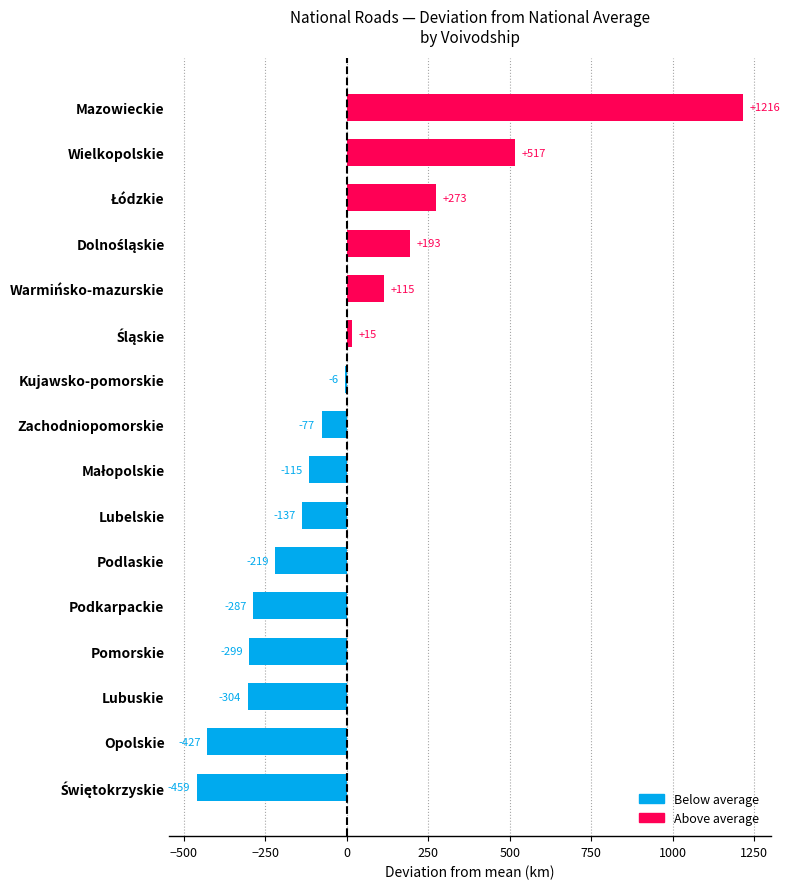

What is the smallest value displayed?

-459.4